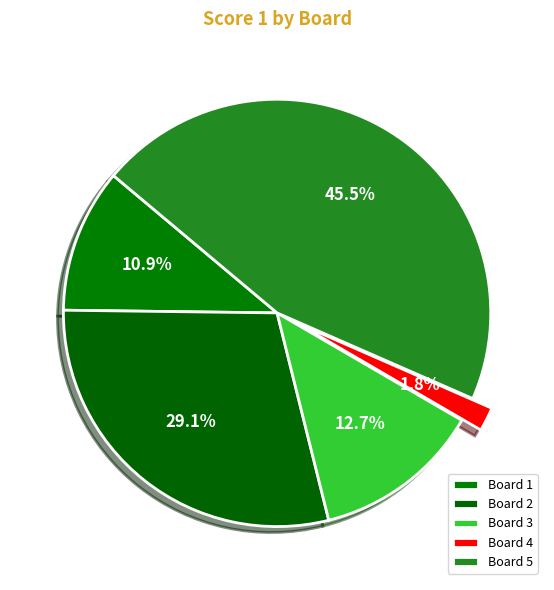

How many slices are in this pie chart?

5